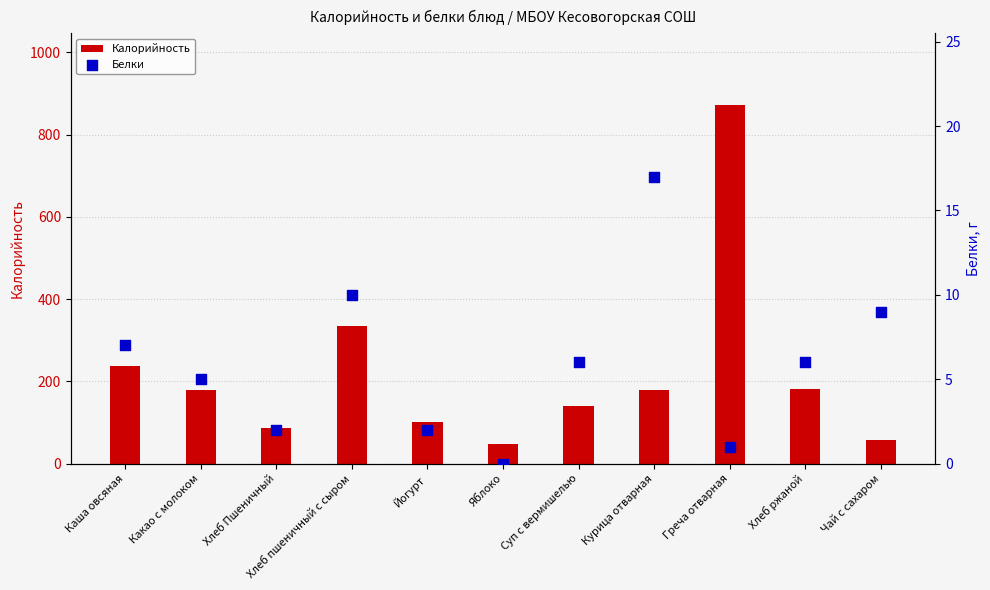

What are all the series names shown in the legend?

Калорийность, Белки